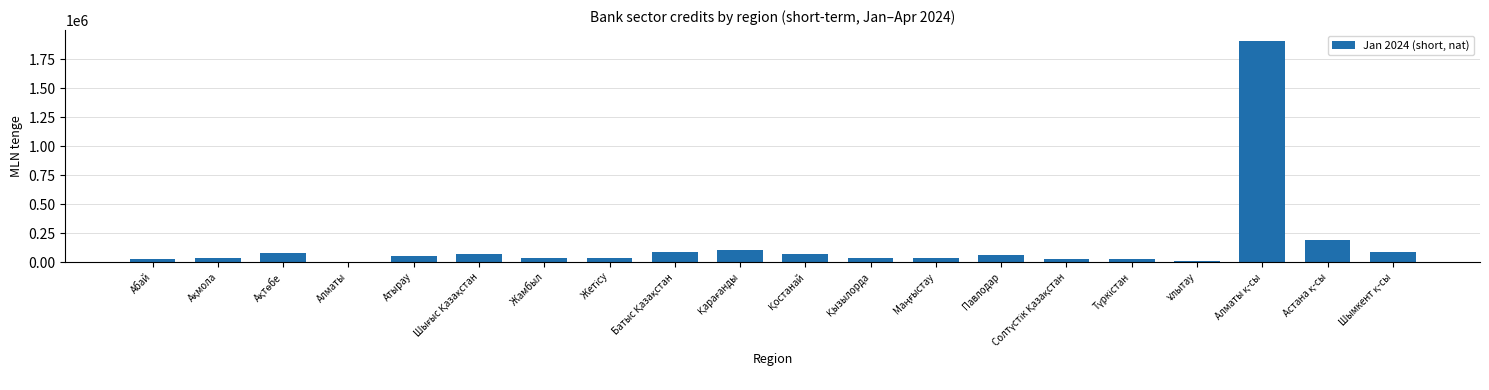

What is the greatest value displayed?

1904580.9